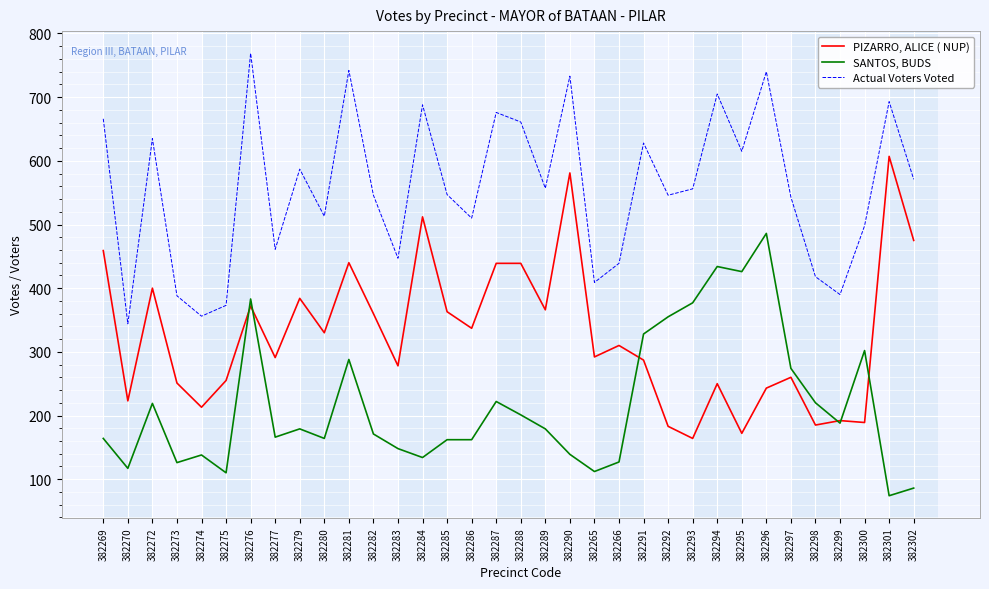

What is the lowest value of the PIZARRO, ALICE ( NUP) series?

164